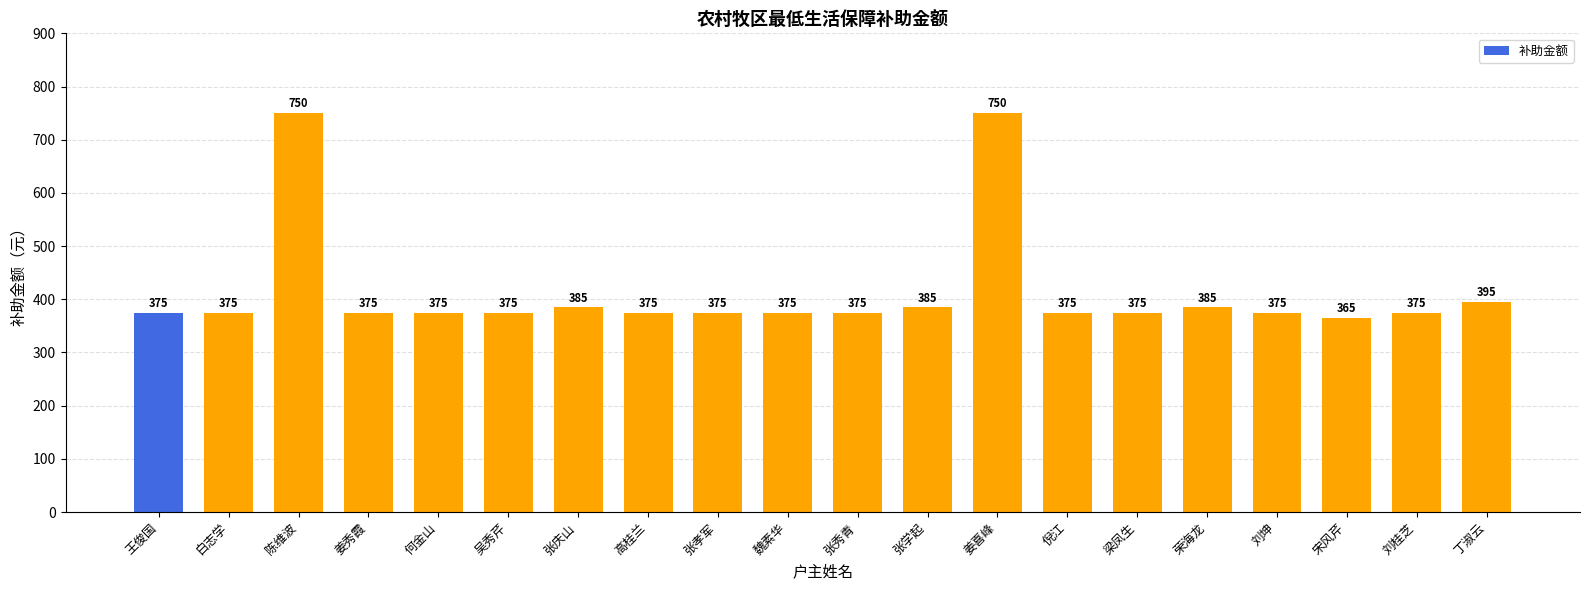

Is it true that the value at 丁淑云 is 395?

True